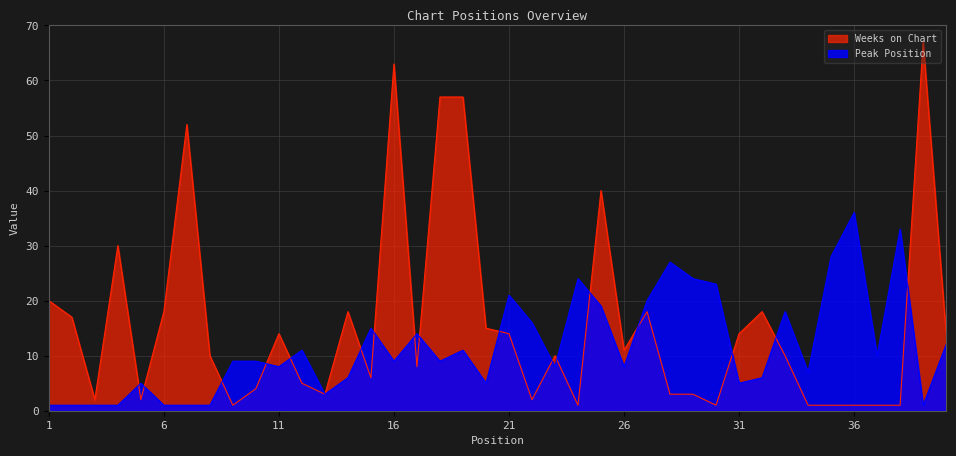

True or false: Weeks on Chart has a value of 1 at 35.

True